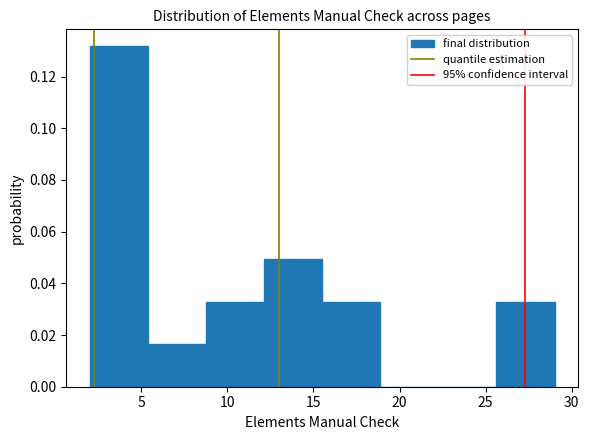

What is the height of the bar covering 12.0 to 15.5 on the x-axis? Neither the bar edges nor the heights are printed on the chart, so give them approximately, as read against the axes.

0.050